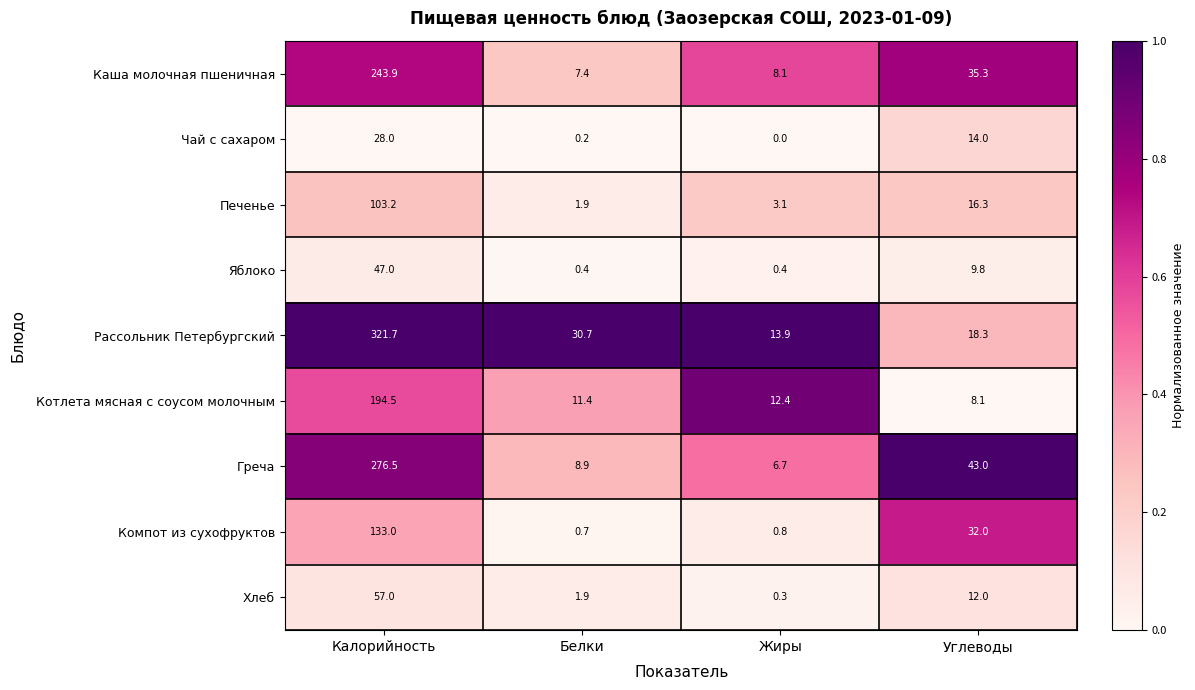

Which series has the widest spread of values?

Рассольник Петербургский